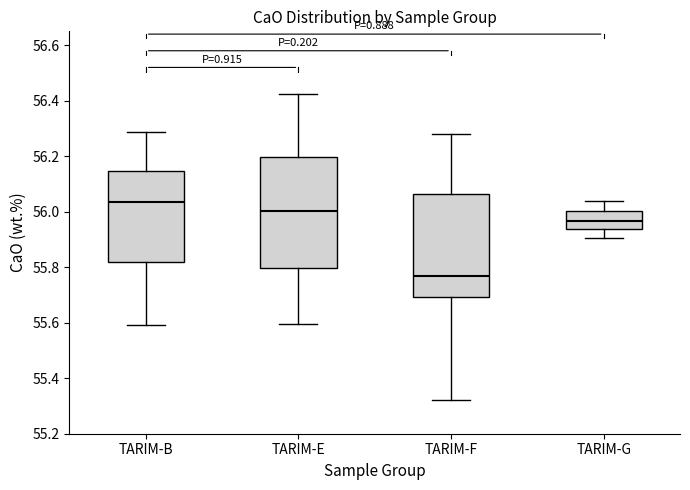

Reading left to right, read every box against the y-axis: the position of its median line, the range the box covers, and the ends of its whiskers. The values are not printed on the chart, so give them approximately, as read against the axis.

TARIM-B: median 56.04, box 55.82 to 56.14, whiskers 55.60 to 56.28
TARIM-E: median 56.00, box 55.80 to 56.20, whiskers 55.60 to 56.42
TARIM-F: median 55.76, box 55.70 to 56.06, whiskers 55.32 to 56.28
TARIM-G: median 55.96, box 55.94 to 56.00, whiskers 55.90 to 56.04